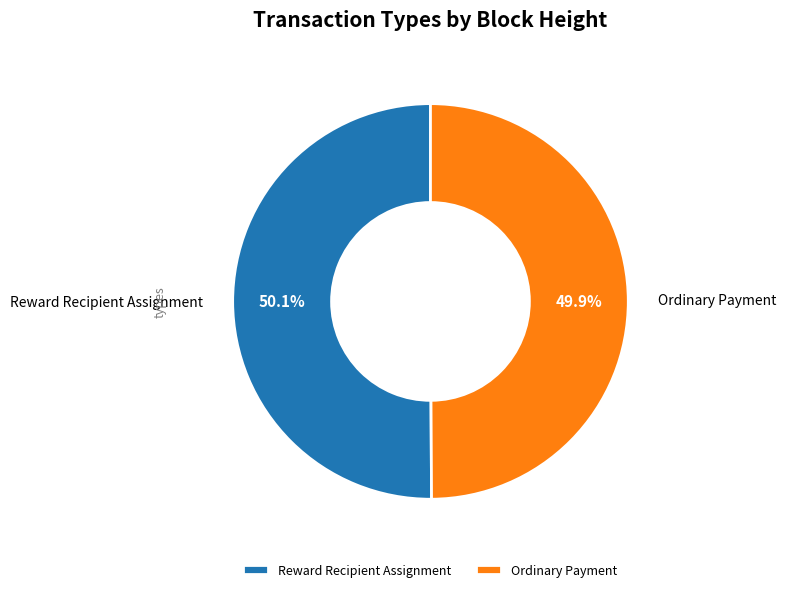

To the nearest percent, what is the average slice percentage?

50%